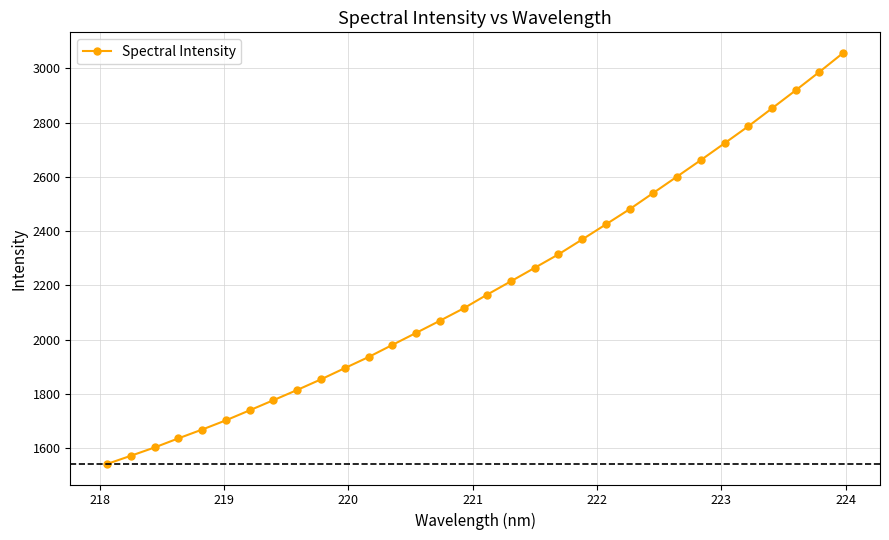

What is the average value?

2196.9